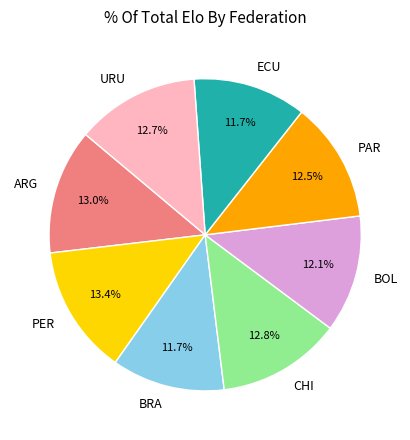

Is the sum of BOL and PER greater than half?

No